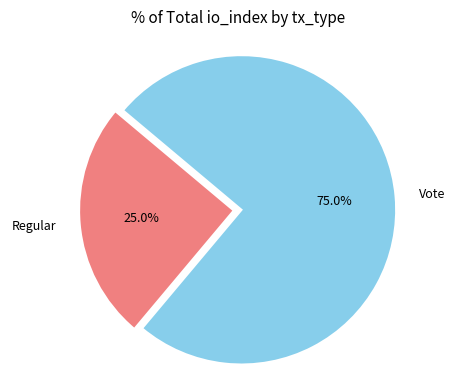

Combined, do Regular and Vote account for over 50%?

Yes